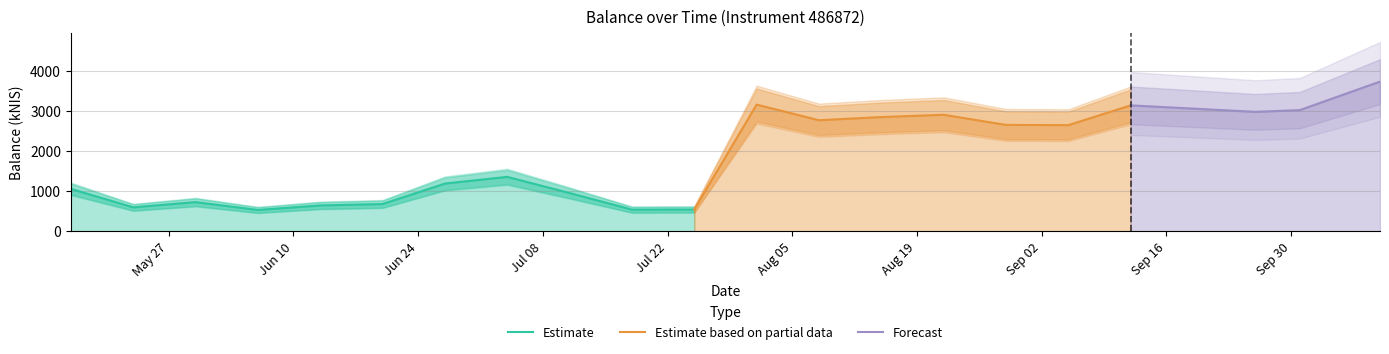

At which label is the value closest to 2133?

2024-09-05